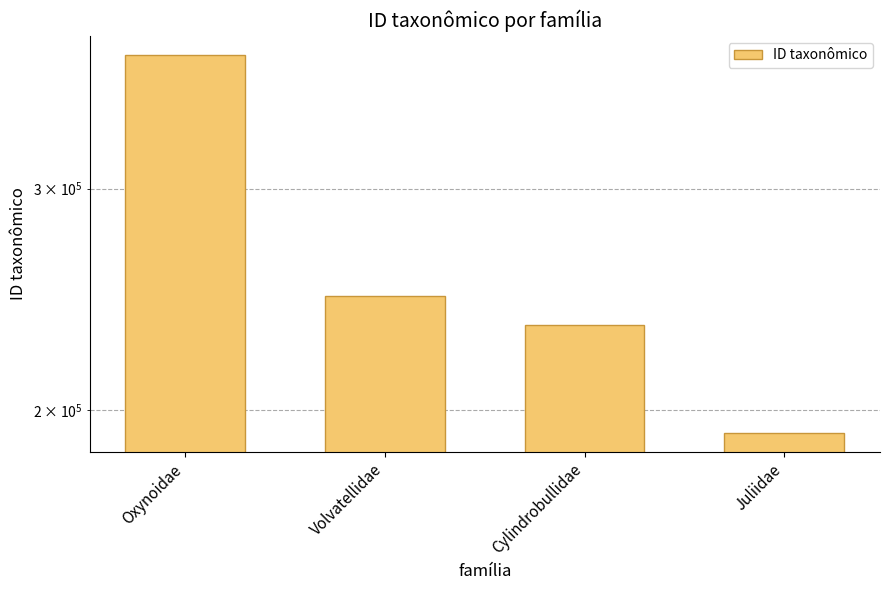

Which category has the lowest value across all series?

Juliidae